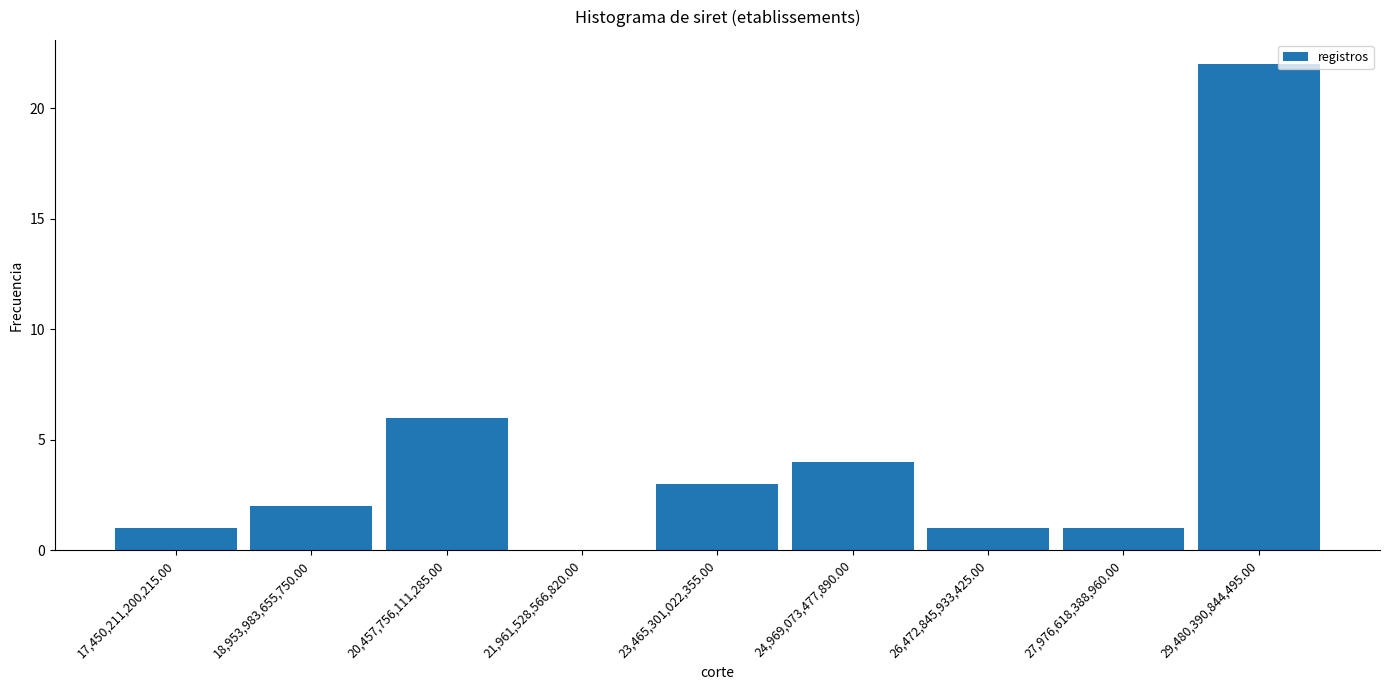

Reading left to right, list all the values displayed in this chart.

17,450,211,200,215.00=1	18,953,983,655,750.00=2	20,457,756,111,285.00=6	21,961,528,566,820.00=0	23,465,301,022,355.00=3	24,969,073,477,890.00=4	26,472,845,933,425.00=1	27,976,618,388,960.00=1	29,480,390,844,495.00=22